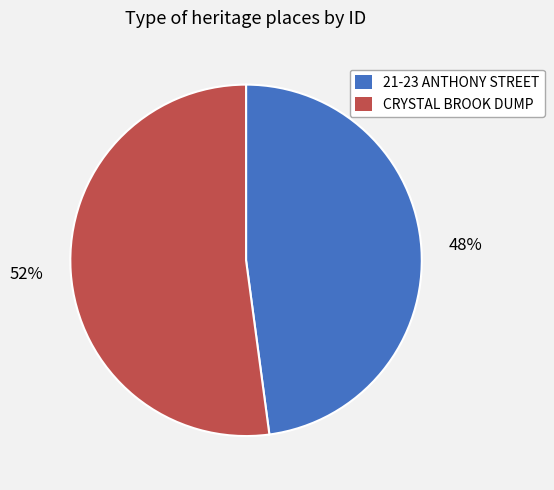

To the nearest percent, what percentage of the pie is CRYSTAL BROOK DUMP?

52%